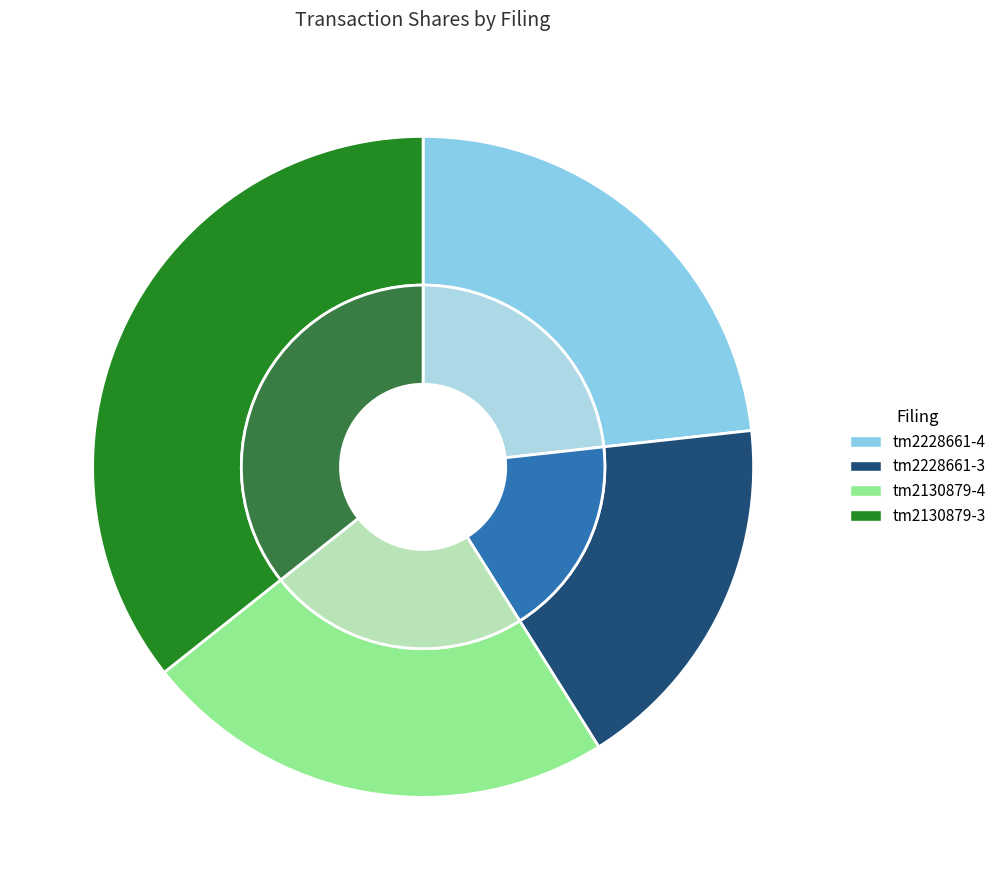

What percentage is the tm2130879-4_4seq1.xml slice, to the nearest percent?

23%